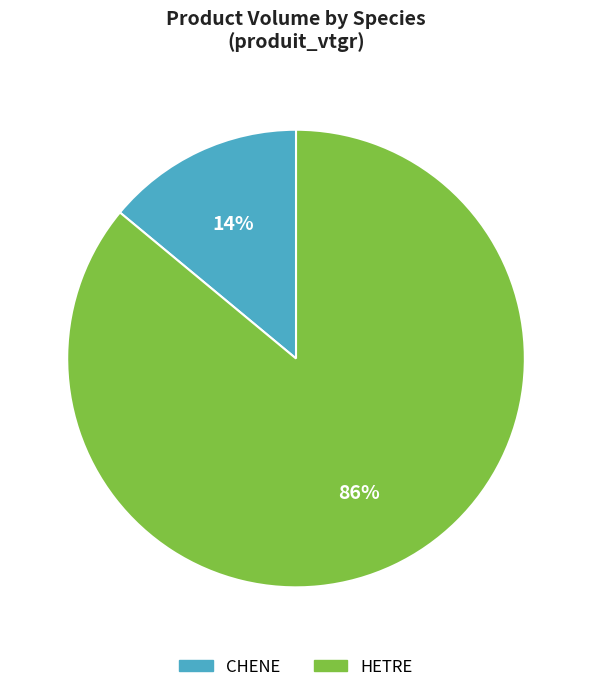

Does any single category account for the majority?

Yes